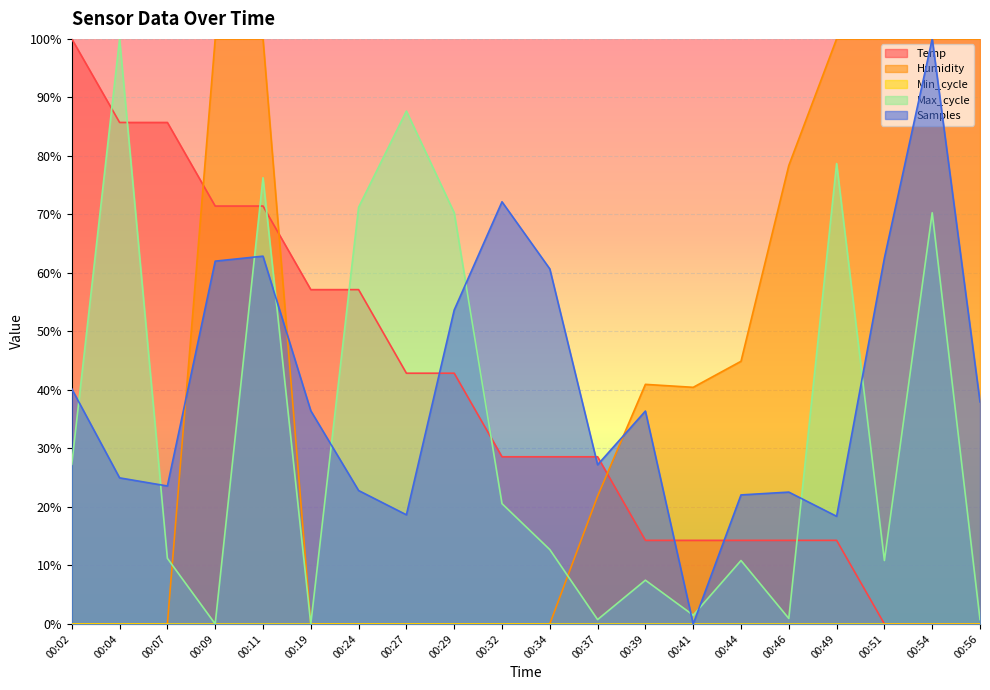

How many positive values does the Max_cycle series have?

18